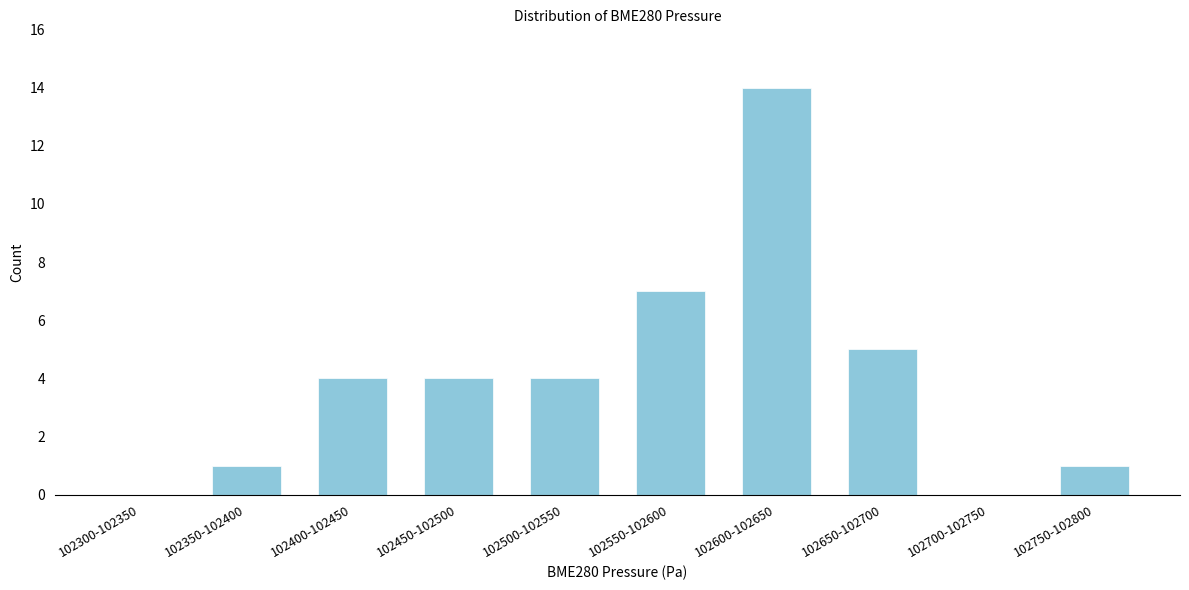

Reading left to right, extract all data points from this chart.

102300-102350=0	102350-102400=1	102400-102450=4	102450-102500=4	102500-102550=4	102550-102600=7	102600-102650=14	102650-102700=5	102700-102750=0	102750-102800=1